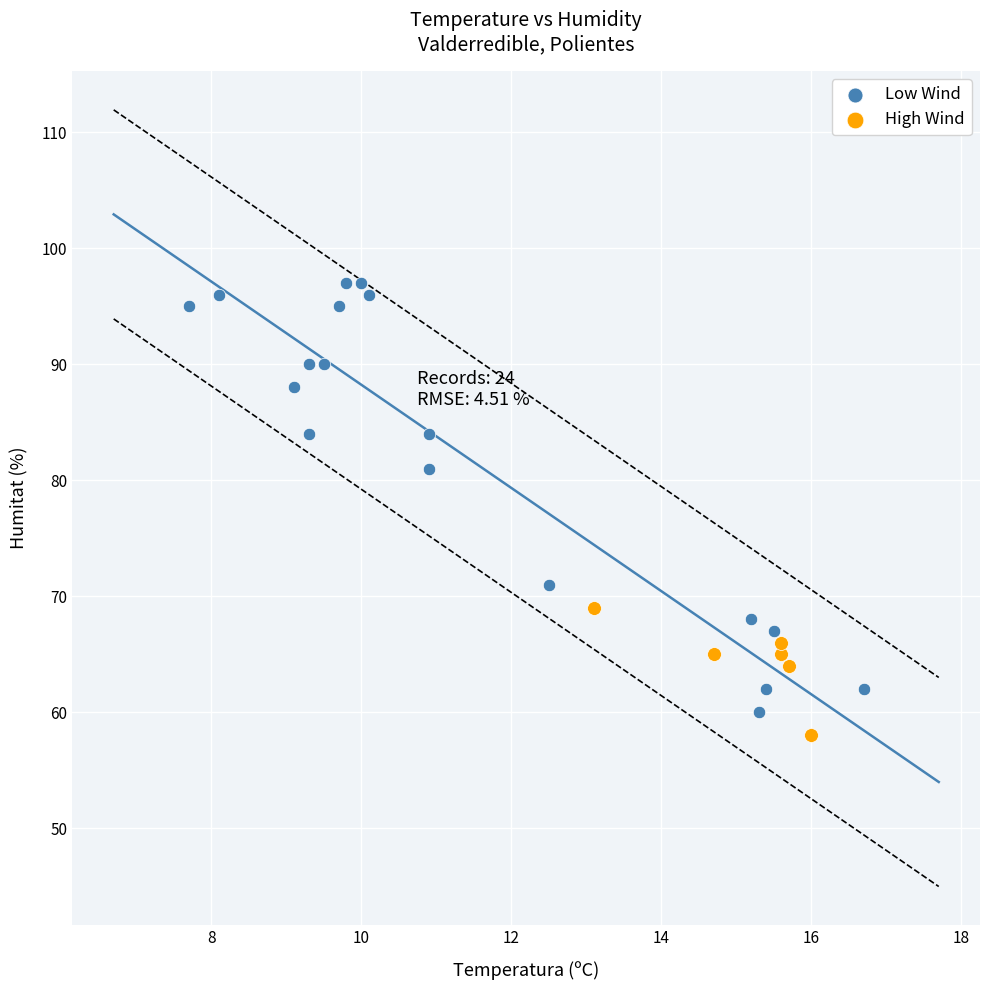

Which series contains the lowest Y value?

High Wind